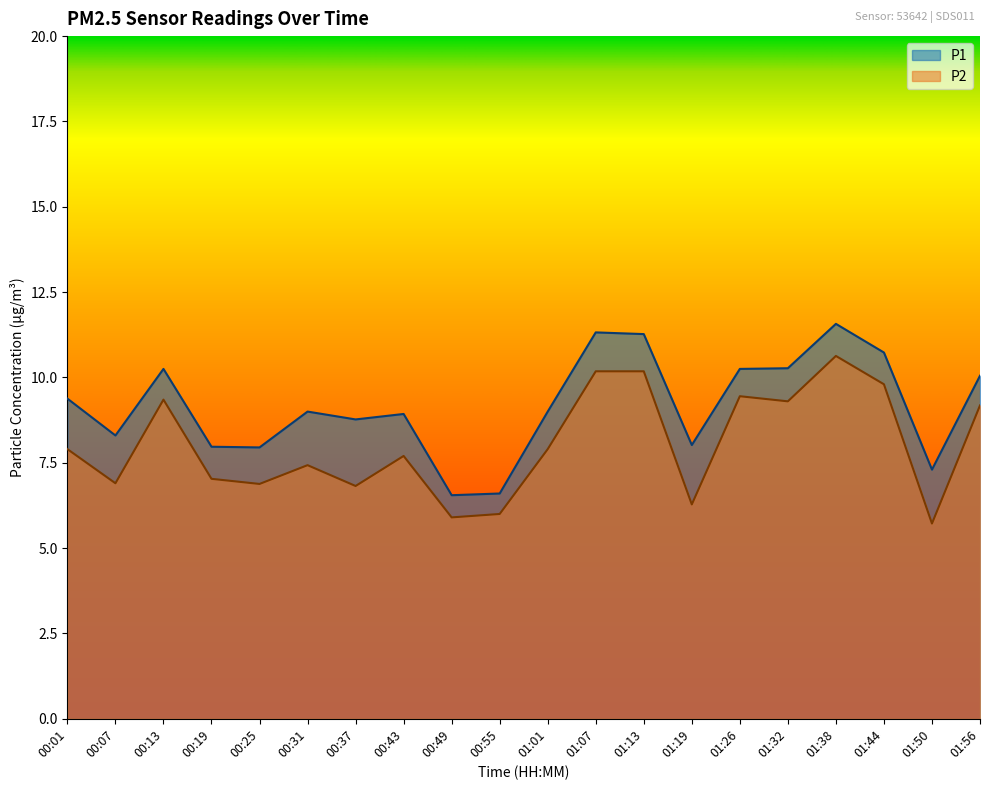

Reading right to left, transcribe all the data shown in this chart.

P1: 01:56=10.1	01:50=7.3	01:44=10.7	01:38=11.6	01:32=10.3	01:26=10.2	01:19=8.0	01:13=11.3	01:07=11.3	01:01=9.0	00:55=6.6	00:49=6.5	00:43=8.9	00:37=8.8	00:31=9.0	00:25=8.0	00:19=8.0	00:13=10.2	00:07=8.3	00:01=9.4
P2: 01:56=9.2	01:50=5.7	01:44=9.8	01:38=10.6	01:32=9.3	01:26=9.4	01:19=6.3	01:13=10.2	01:07=10.2	01:01=7.9	00:55=6.0	00:49=5.9	00:43=7.7	00:37=6.8	00:31=7.4	00:25=6.9	00:19=7.0	00:13=9.3	00:07=6.9	00:01=7.9